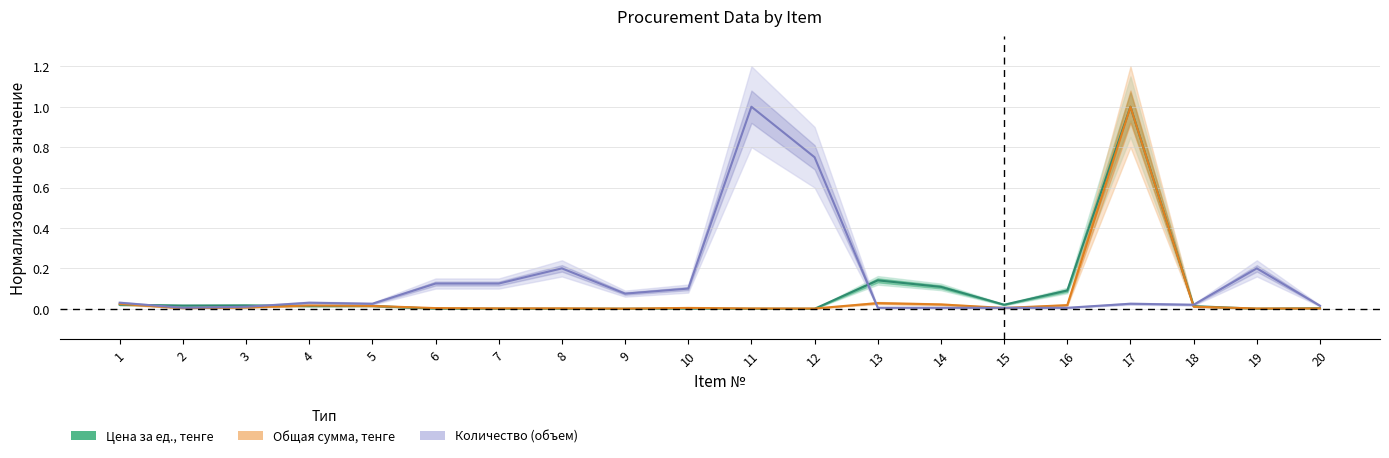

The Цена за ед., тенге series shows 0.0 at 3. True or false?

False